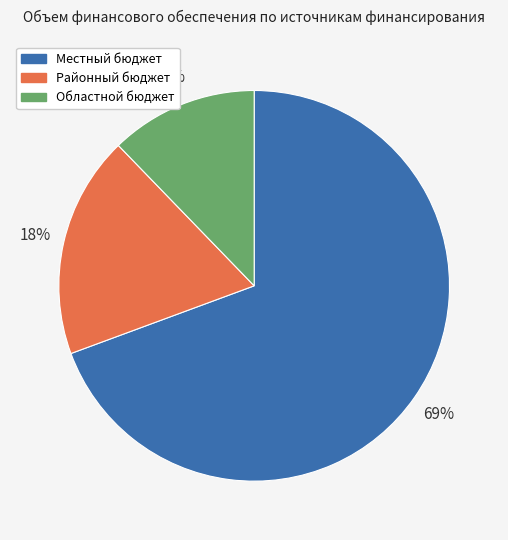

Rank the categories by value from highest to lowest.

Местный бюджет, Районный бюджет, Областной бюджет